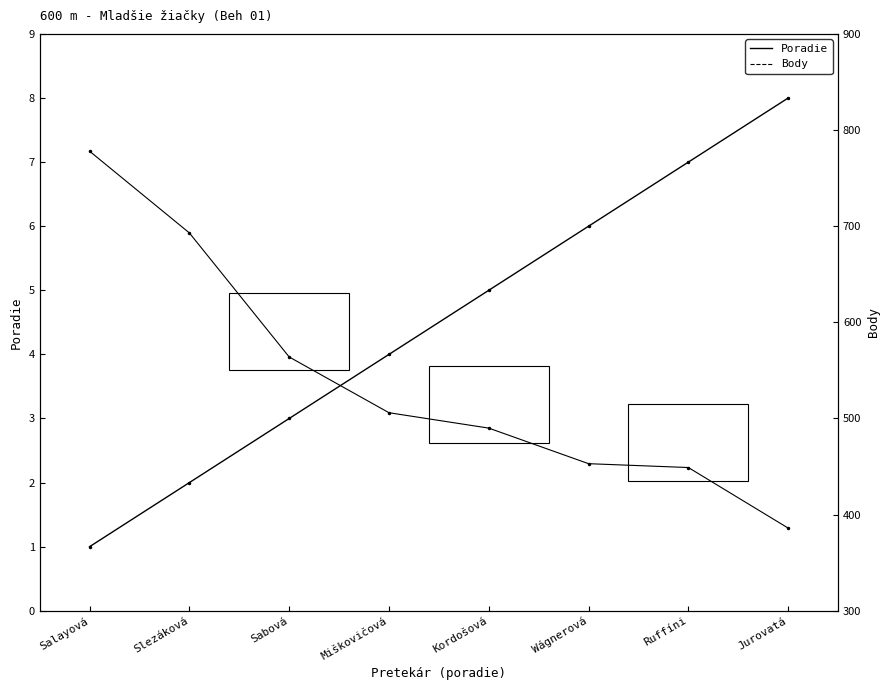

Reading left to right, what are all the values shown in this chart?

Poradie: 1	2	3	4	5	6	7	8
Body: 778	693	564	506	490	453	449	386